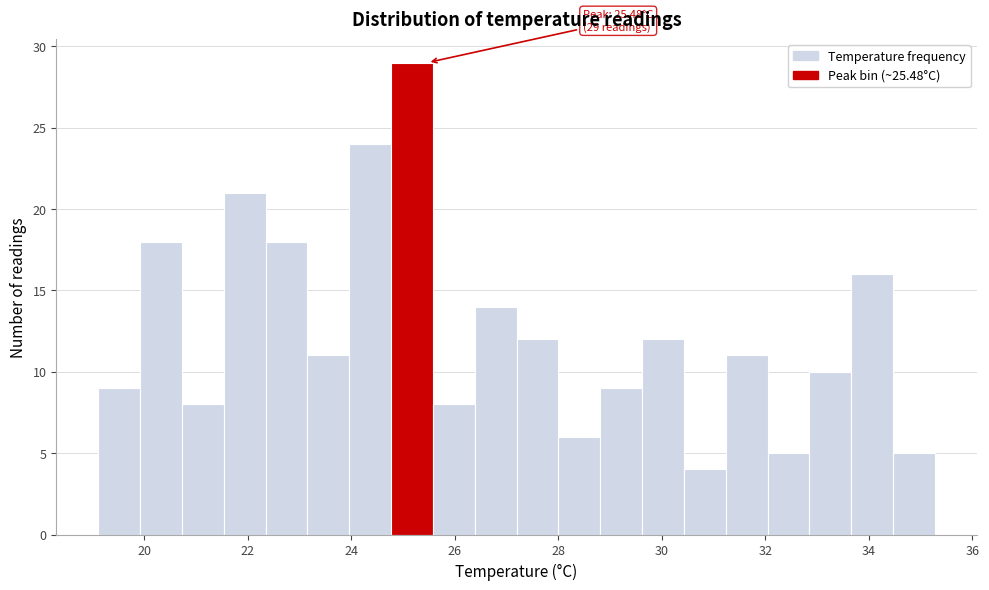

Over which range of the x-axis is the bar tallest?

24.8 to 25.6